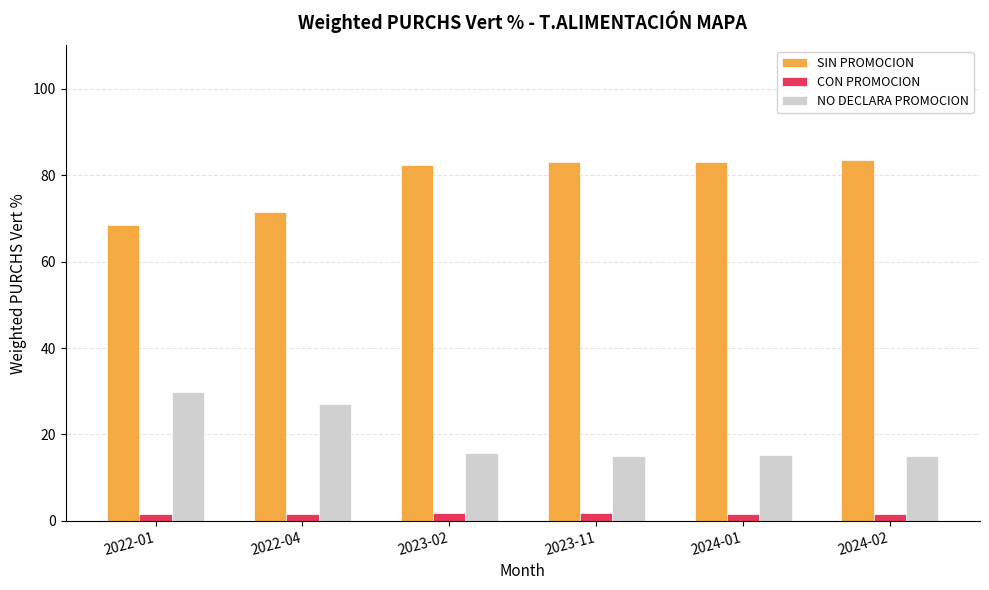

Is it true that SIN PROMOCION equals 122.1 at 2023-11?

False